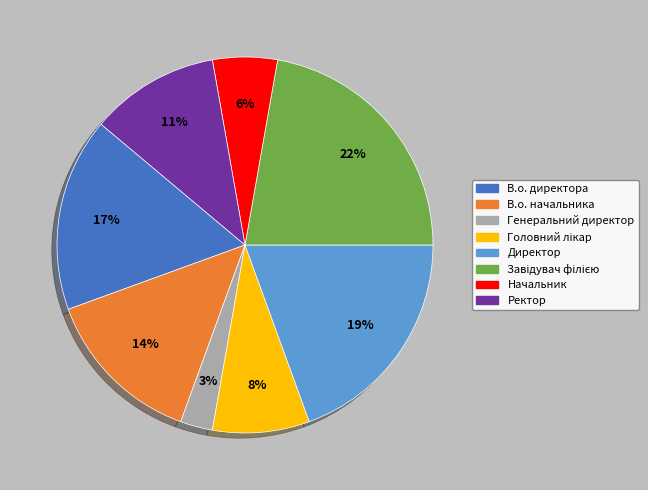

To the nearest percent, what portion does Генеральний директор represent?

3%